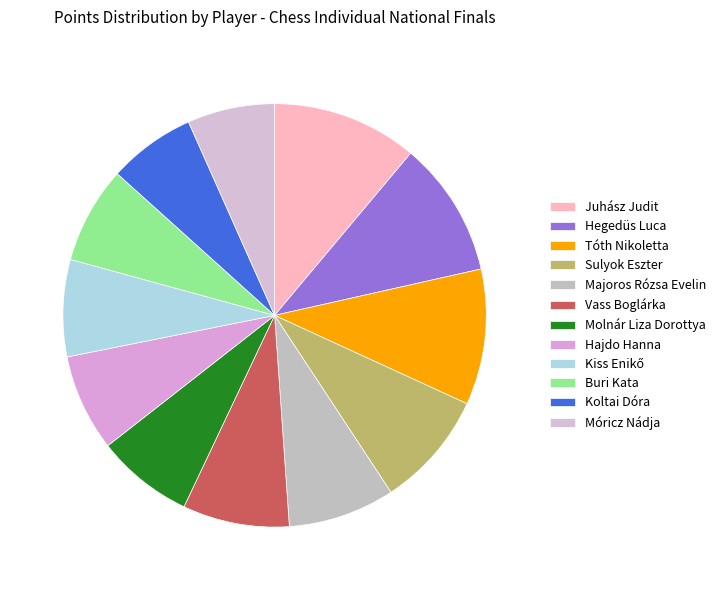

To the nearest percent, what portion does Vass Boglárka represent?

8%